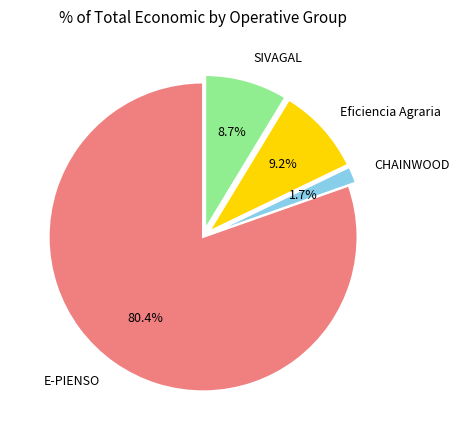

Which has a higher value, SIVAGAL or CHAINWOOD?

SIVAGAL